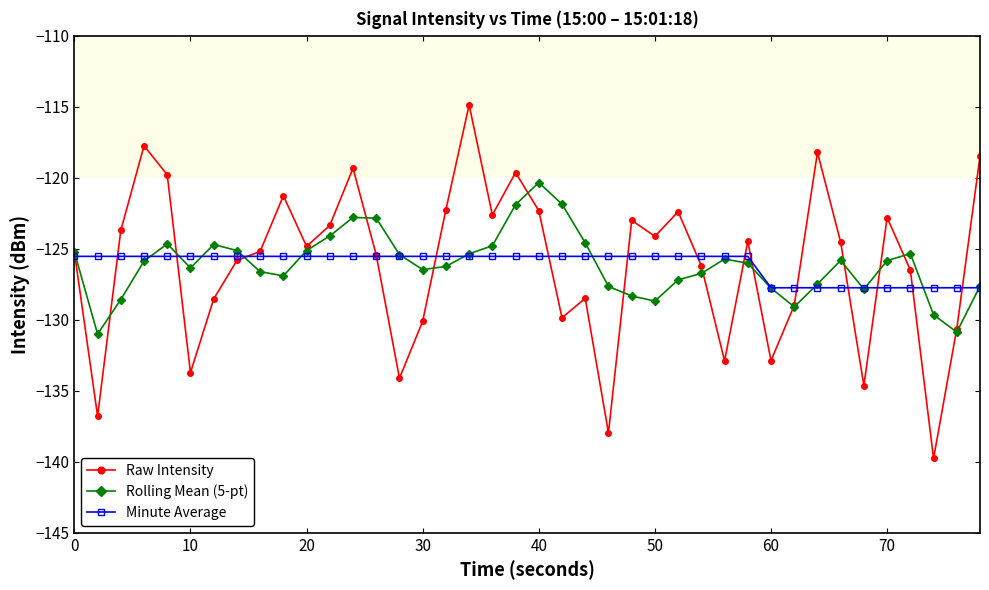

Count the number of data series in this chart.

3